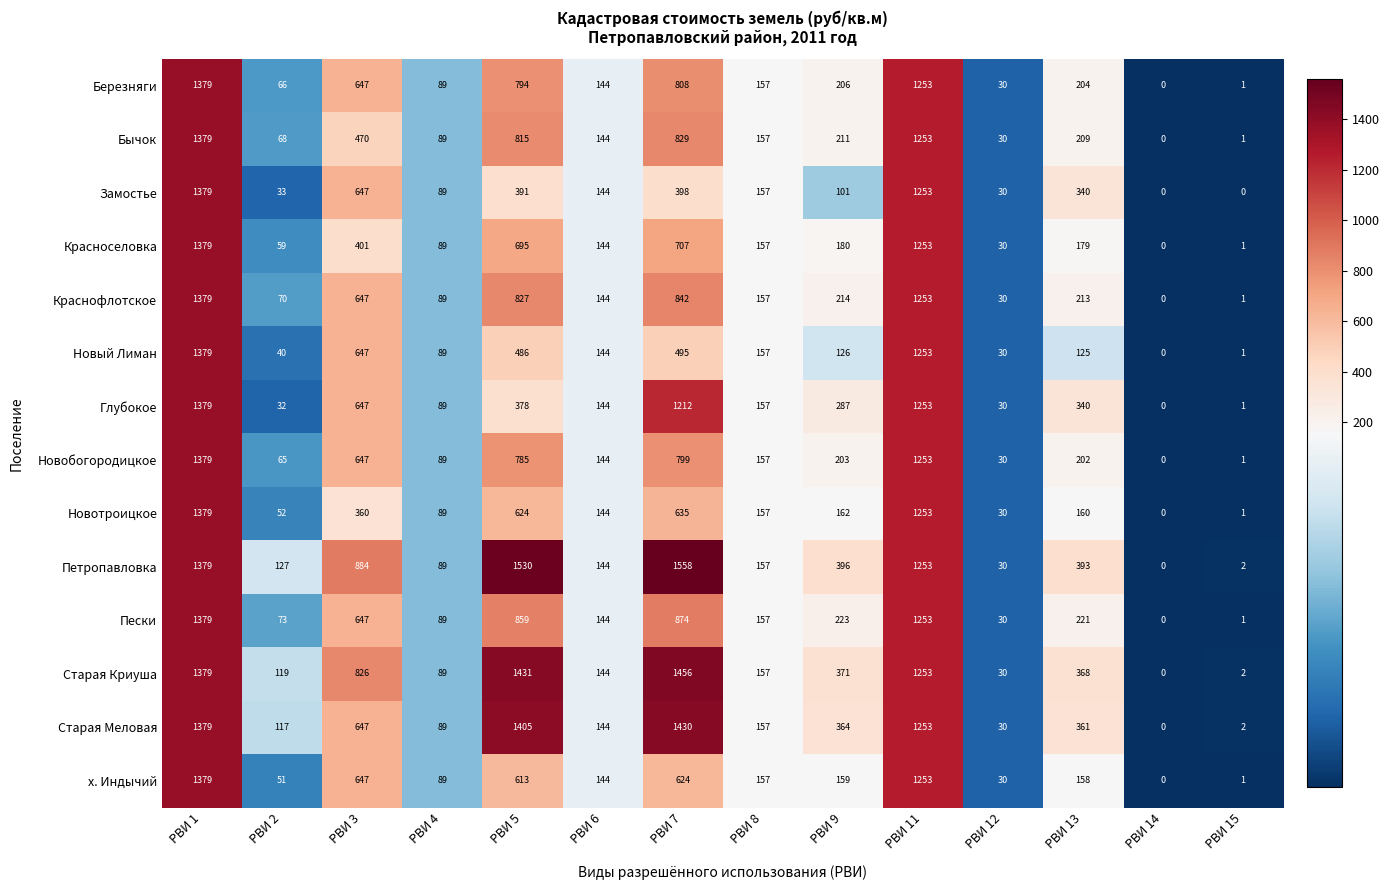

What is the difference between the х. Индычий values at РВИ 6 and РВИ 14?

144